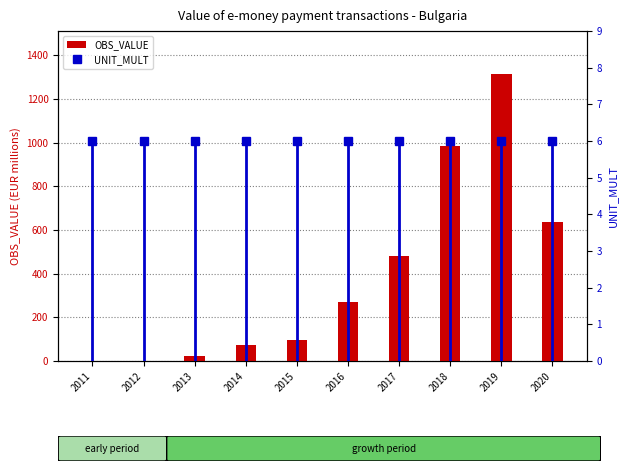

What is the spread (max minus min) of values at 2016?

262.9